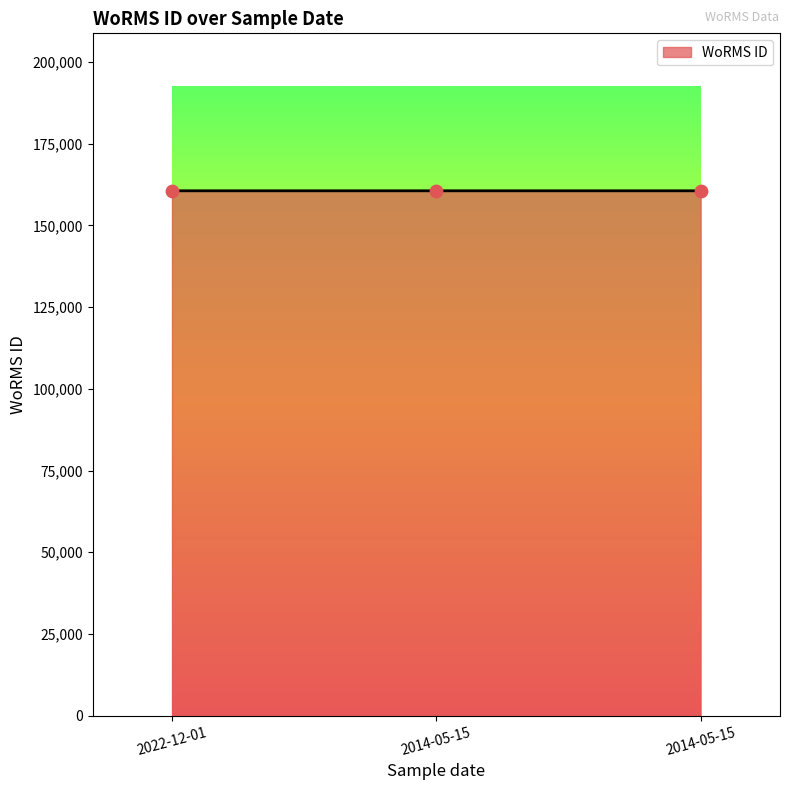

Which has a higher value, 2022-12-01 or 2014-05-15?

2022-12-01